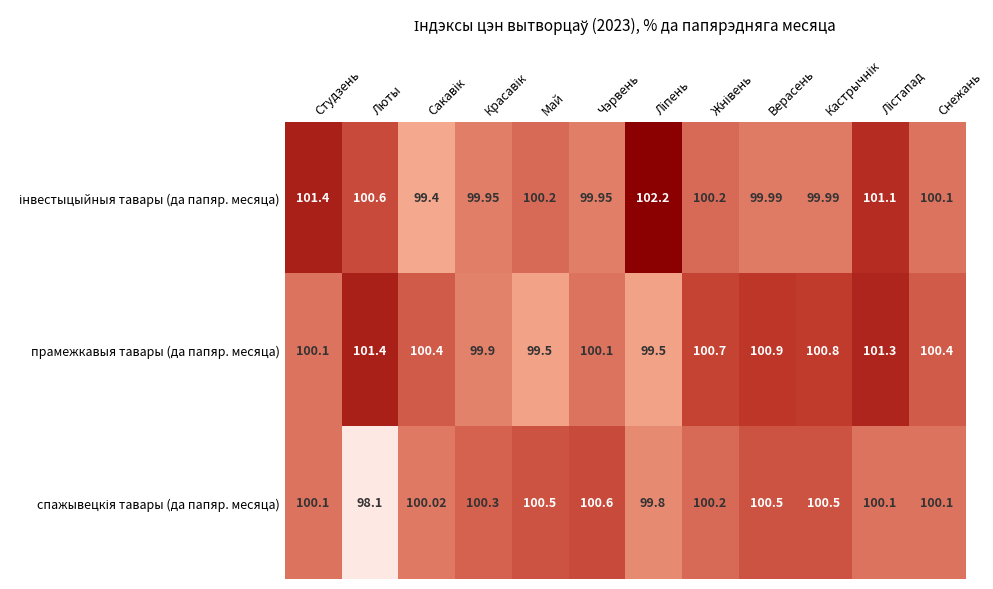

Where does the прамежкавыя тавары (да папяр. месяца) series first go above 100?

Студзень